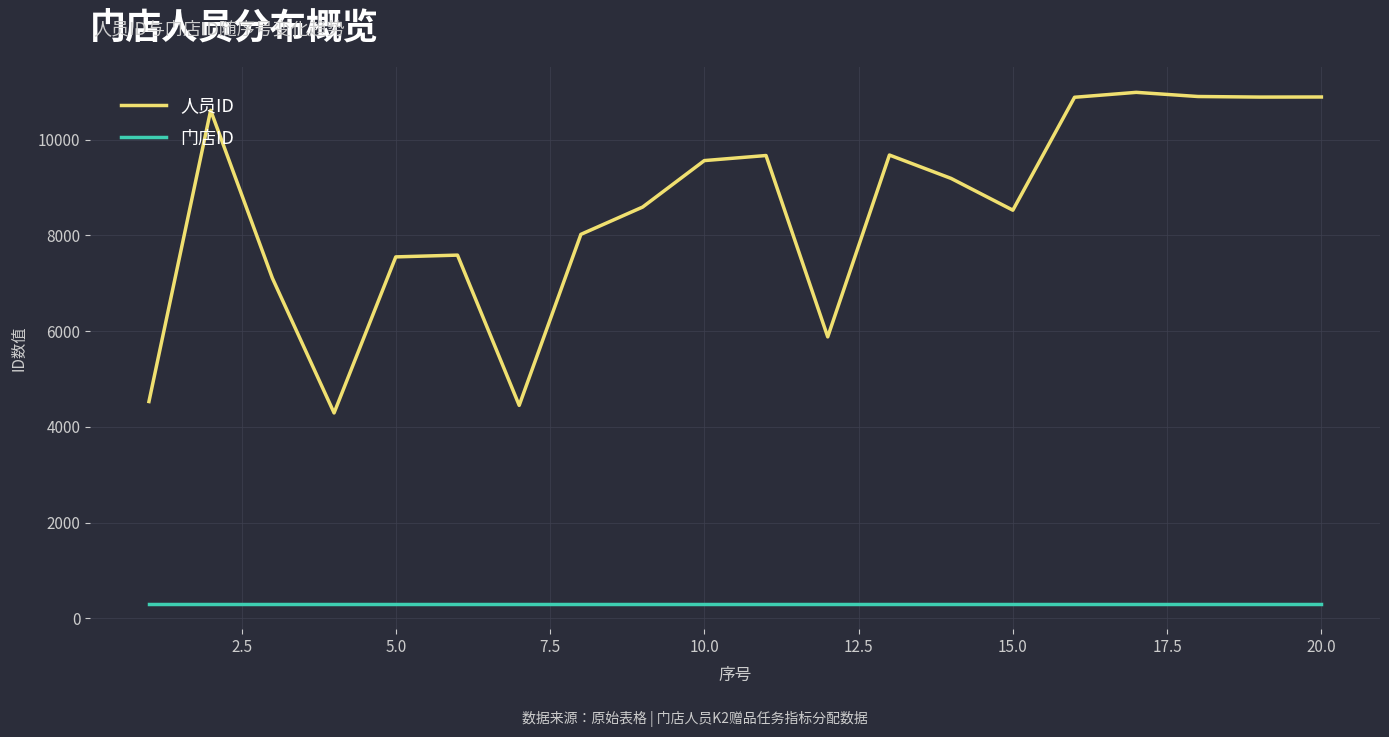

What is the minimum value shown in the chart?

307